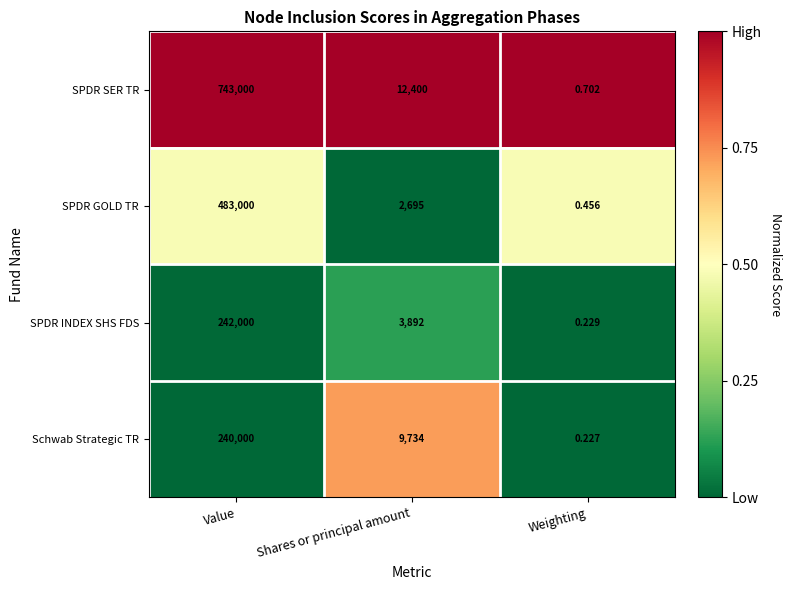

At which label does SPDR INDEX SHS FDS reach its peak?

Value